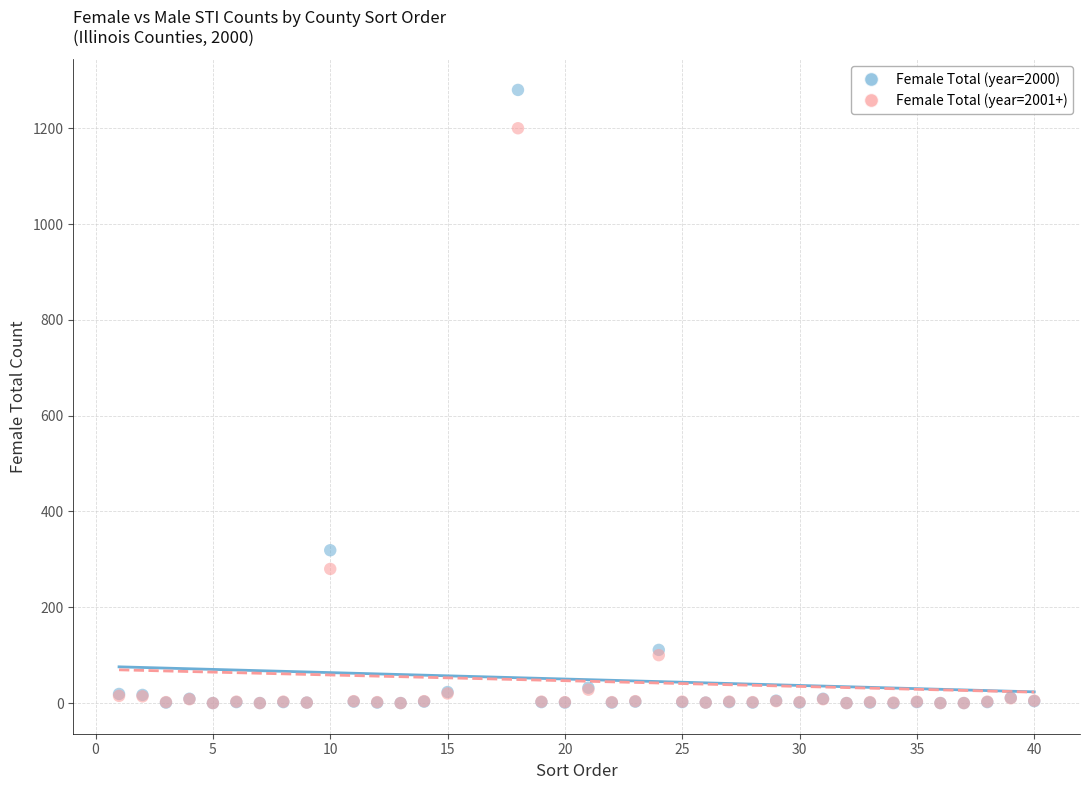

Which series has the widest spread of Y values?

Female Total (year=2000)